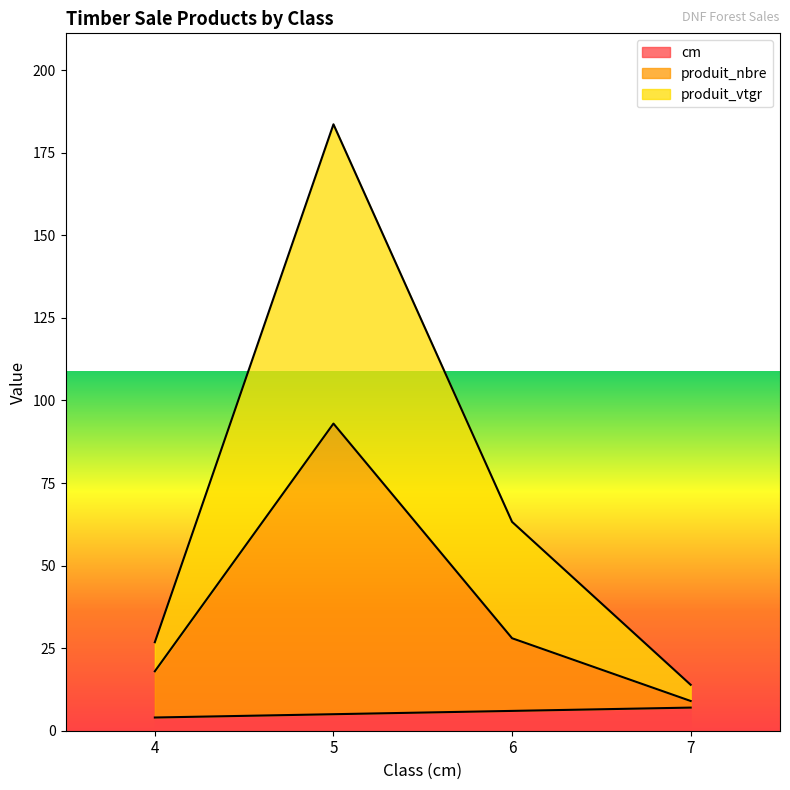

Reading right to left, list all the values displayed in this chart.

cm: 7.0	6.0	5.0	4.0
produit_nbre: 9.0	28.0	93.0	18.0
produit_vtgr: 13.9	63.2	183.6	26.8